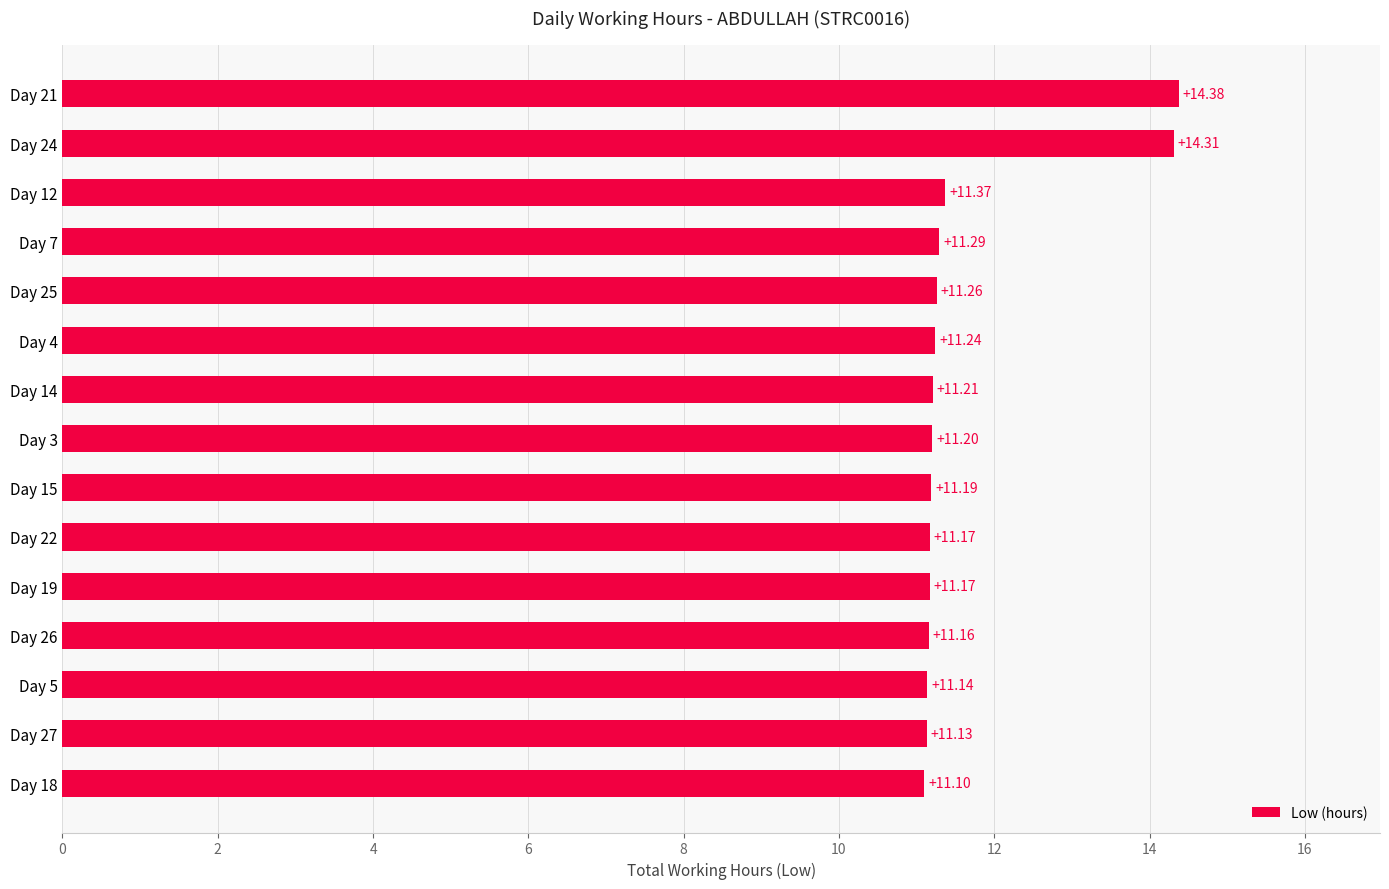

Between Day 12 and Day 18, which is larger?

Day 12